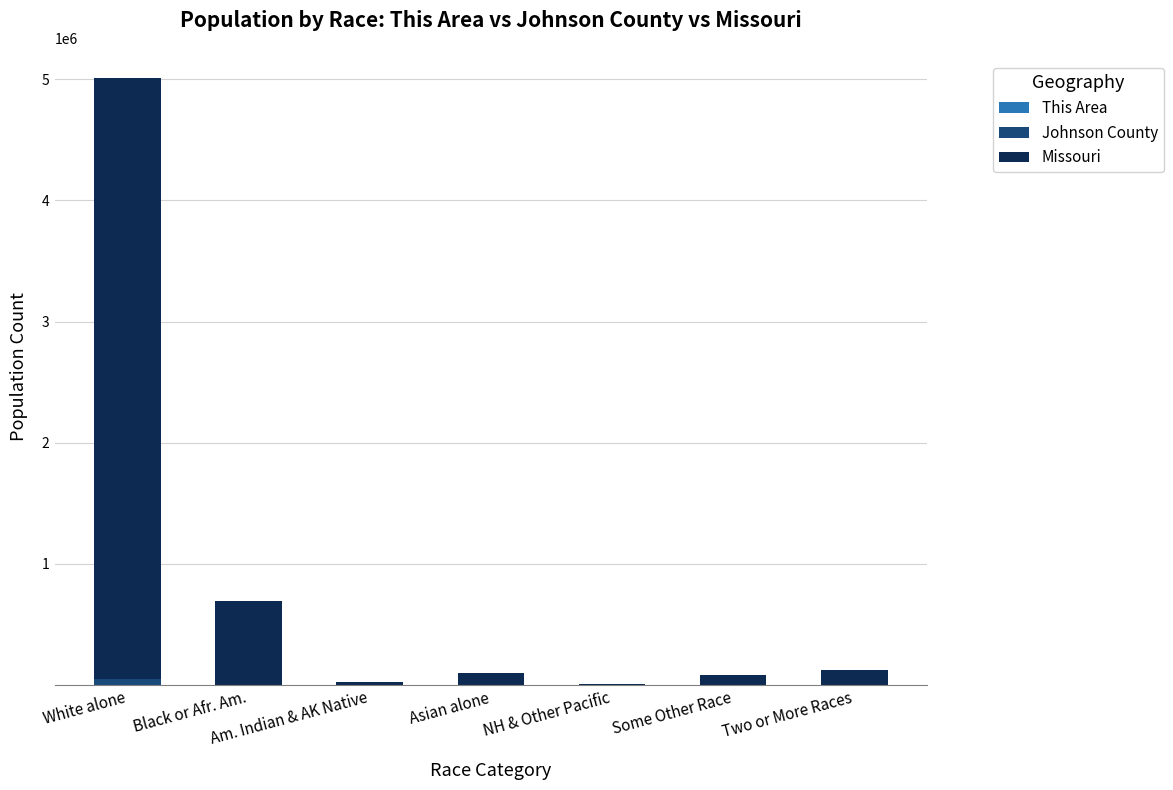

At which category is the sum across all series the highest?

White alone